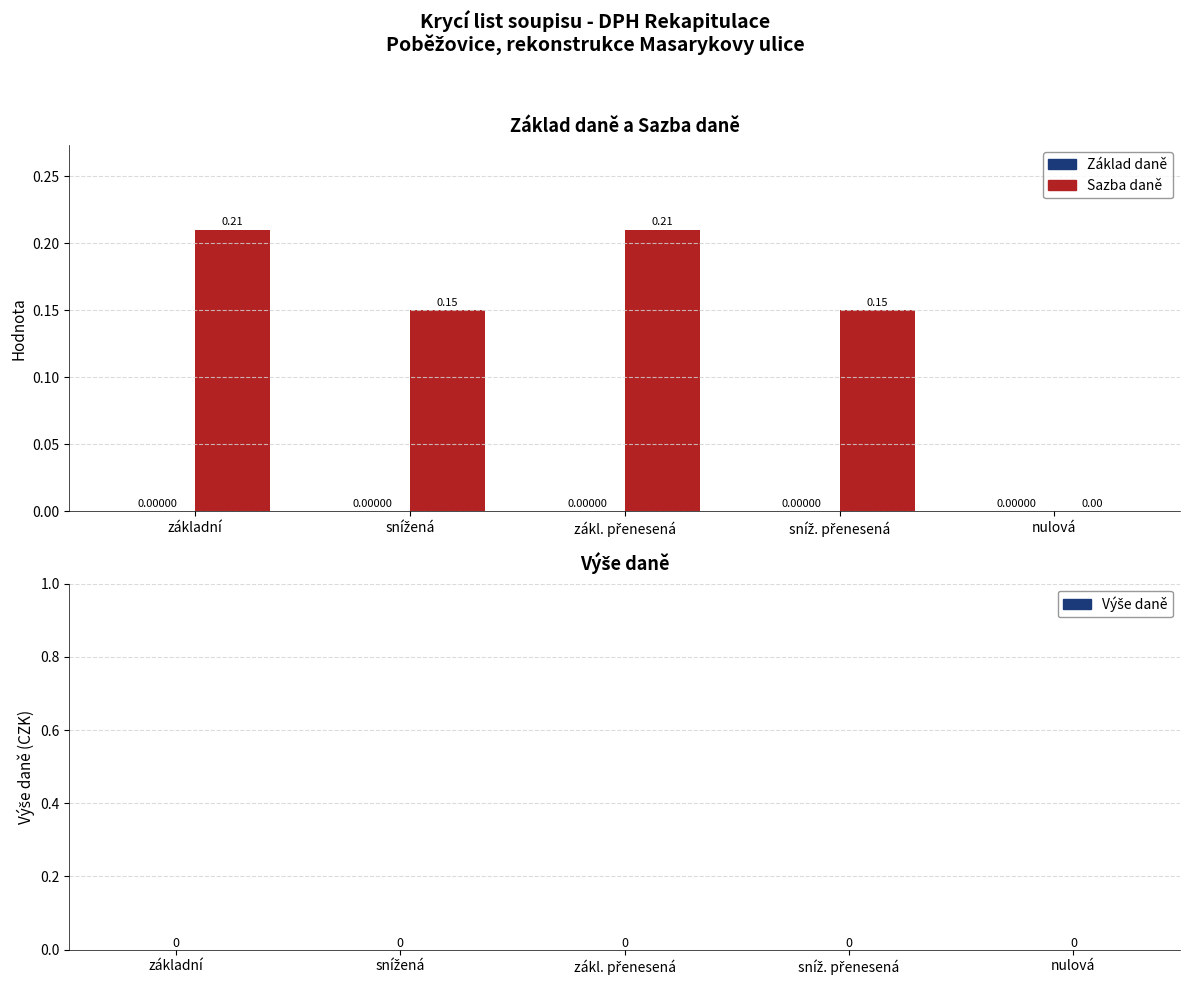

What is the sum of all values?

0.7